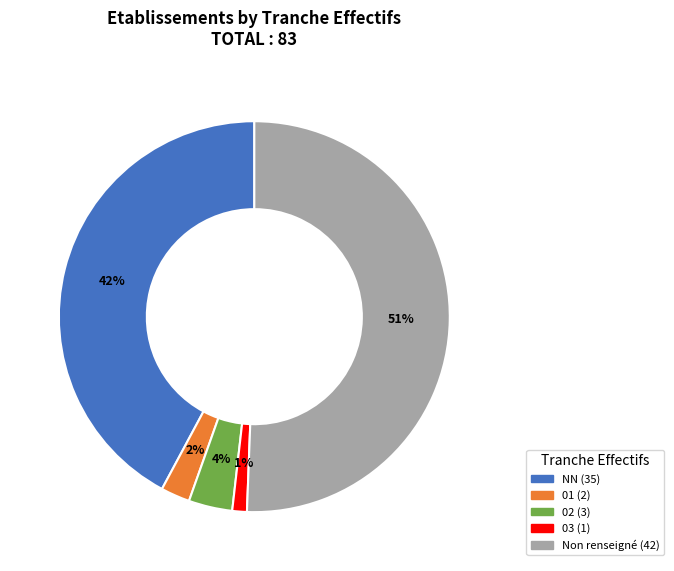

To the nearest percent, what is the average slice percentage?

20%